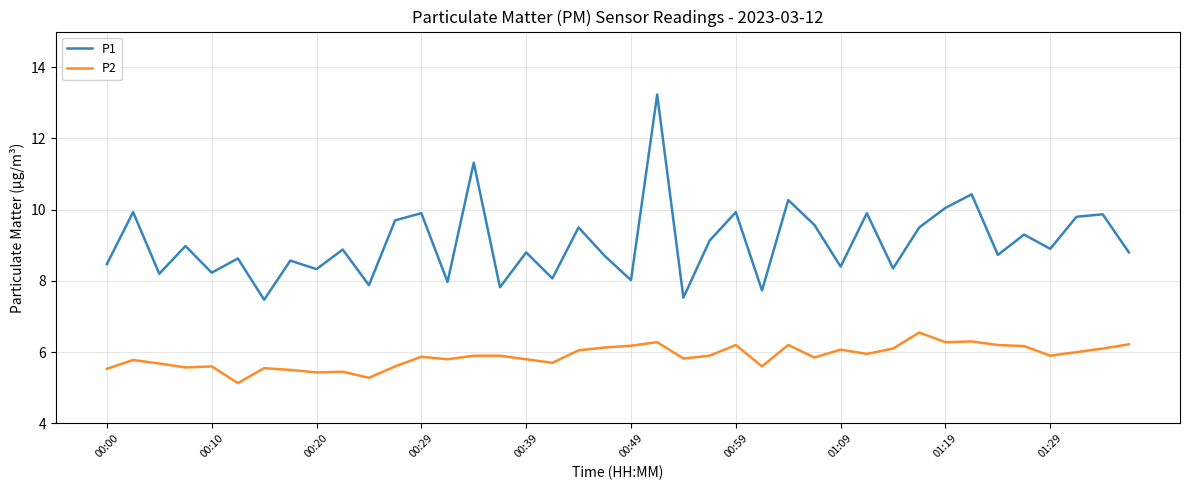

List the series in order of their peak value, highest first.

P1, P2